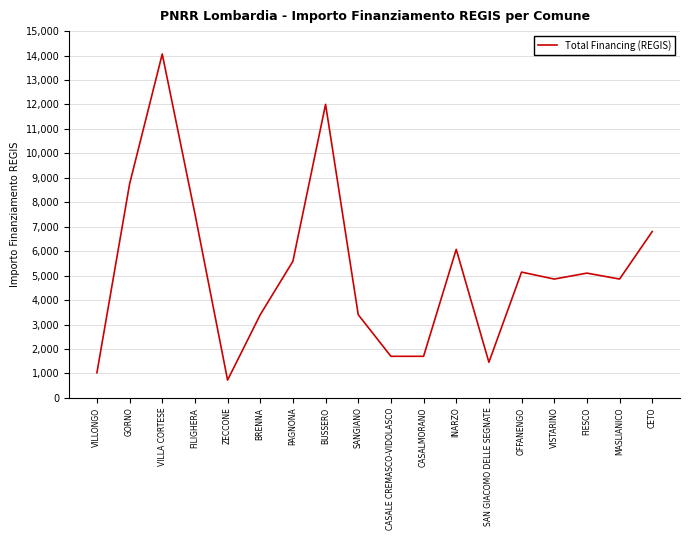

What is the difference between the maximum and minimum values?

13334